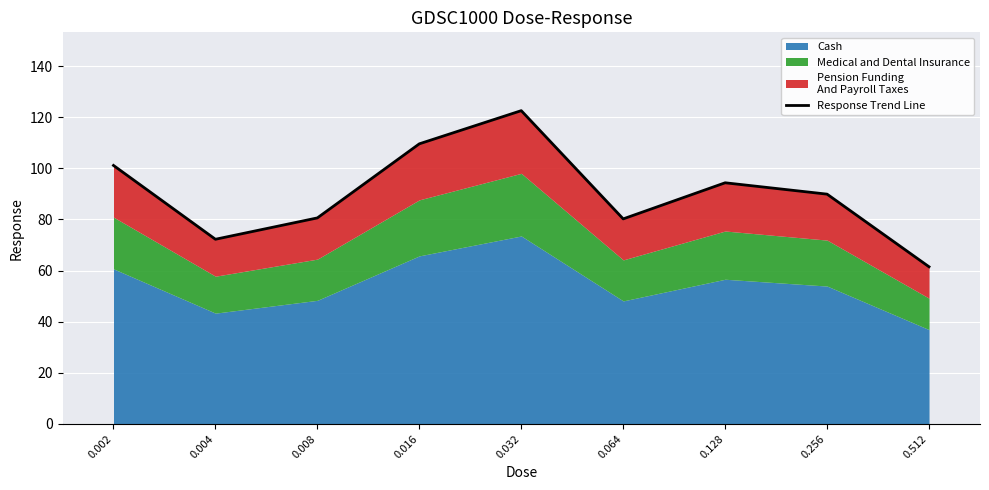

How many interior local peaks (higher than both neighbors) does the data have?

2